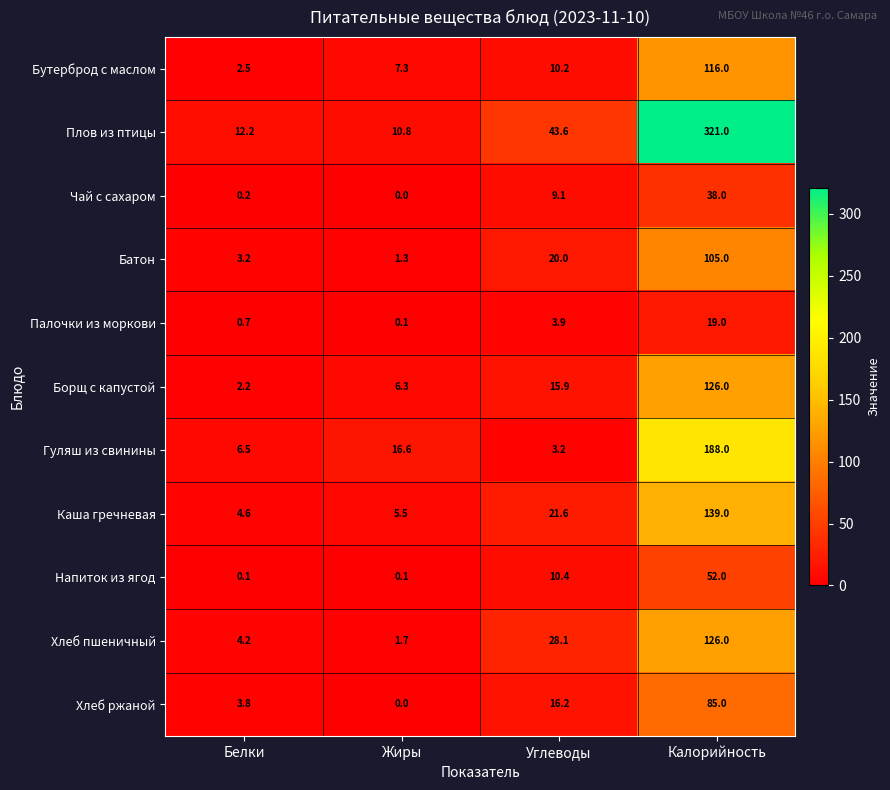

Which series changed the most between Жиры and Калорийность?

Плов из птицы